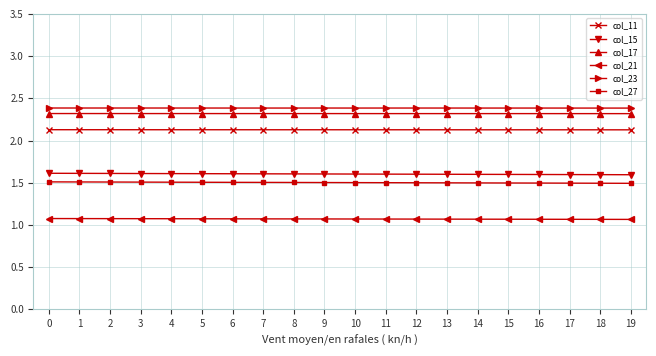

Reading right to left, list all the values displayed in this chart.

col_11: 19=2.1	18=2.1	17=2.1	16=2.1	15=2.1	14=2.1	13=2.1	12=2.1	11=2.1	10=2.1	9=2.1	8=2.1	7=2.1	6=2.1	5=2.1	4=2.1	3=2.1	2=2.1	1=2.1	0=2.1
col_15: 19=1.6	18=1.6	17=1.6	16=1.6	15=1.6	14=1.6	13=1.6	12=1.6	11=1.6	10=1.6	9=1.6	8=1.6	7=1.6	6=1.6	5=1.6	4=1.6	3=1.6	2=1.6	1=1.6	0=1.6
col_17: 19=2.3	18=2.3	17=2.3	16=2.3	15=2.3	14=2.3	13=2.3	12=2.3	11=2.3	10=2.3	9=2.3	8=2.3	7=2.3	6=2.3	5=2.3	4=2.3	3=2.3	2=2.3	1=2.3	0=2.3
col_21: 19=1.1	18=1.1	17=1.1	16=1.1	15=1.1	14=1.1	13=1.1	12=1.1	11=1.1	10=1.1	9=1.1	8=1.1	7=1.1	6=1.1	5=1.1	4=1.1	3=1.1	2=1.1	1=1.1	0=1.1
col_23: 19=2.4	18=2.4	17=2.4	16=2.4	15=2.4	14=2.4	13=2.4	12=2.4	11=2.4	10=2.4	9=2.4	8=2.4	7=2.4	6=2.4	5=2.4	4=2.4	3=2.4	2=2.4	1=2.4	0=2.4
col_27: 19=1.5	18=1.5	17=1.5	16=1.5	15=1.5	14=1.5	13=1.5	12=1.5	11=1.5	10=1.5	9=1.5	8=1.5	7=1.5	6=1.5	5=1.5	4=1.5	3=1.5	2=1.5	1=1.5	0=1.5